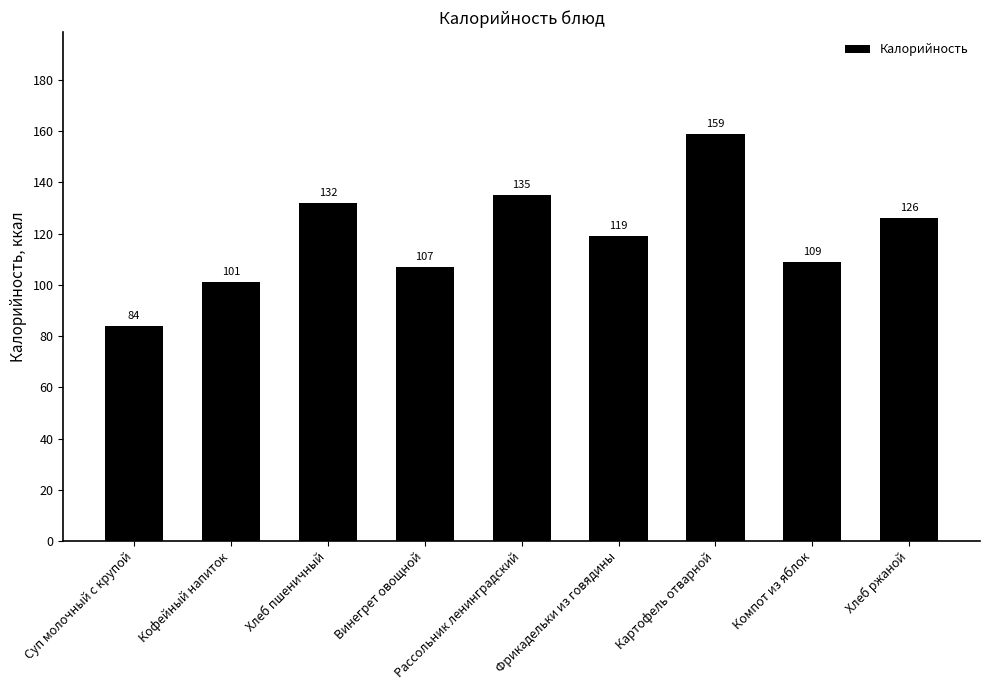

Which category has the highest value across all series?

Картофель отварной